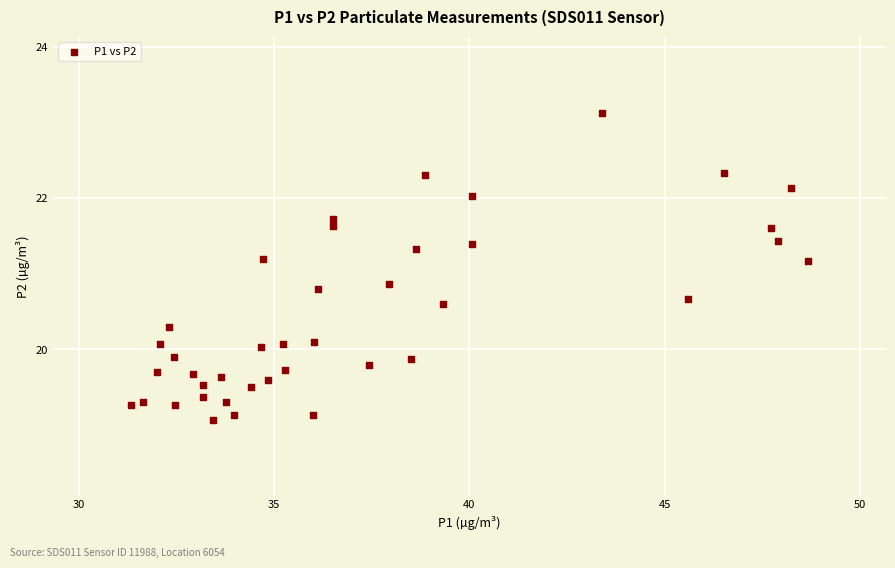

How many points are shown in the scatter plot?

40